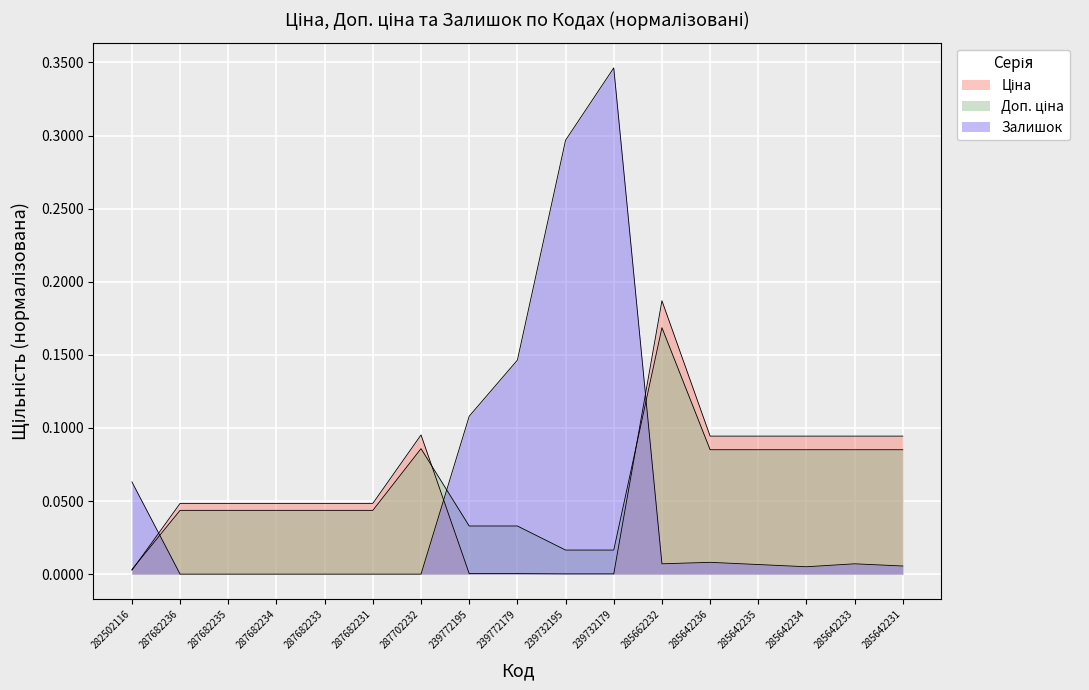

Rank the series by their maximum value, from lowest to highest.

Доп. ціна, Ціна, Залишок